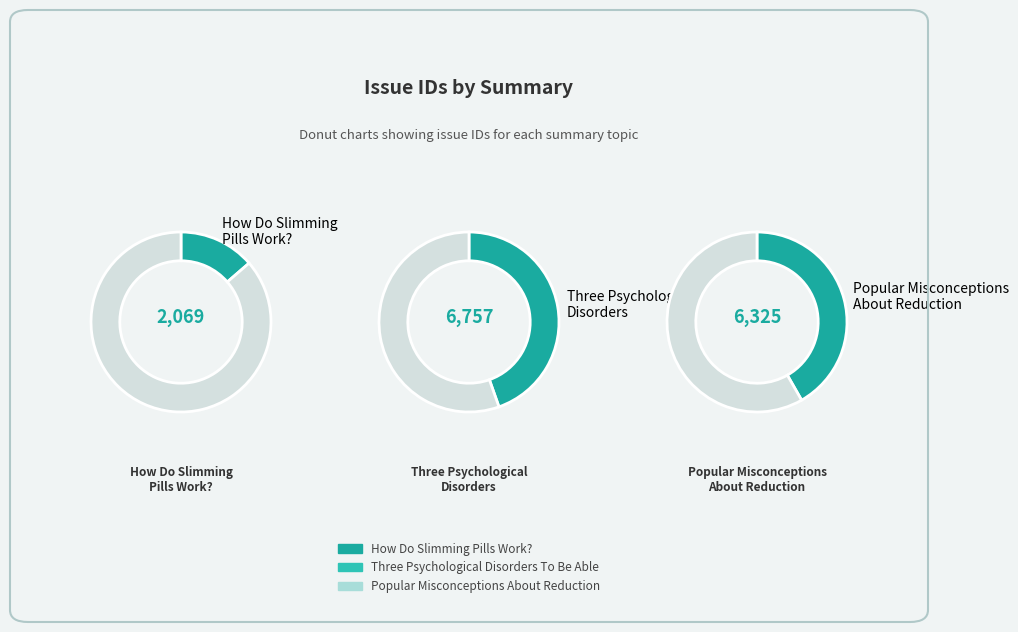

To the nearest percent, what is the combined percentage of How Do Slimming Pills Work? and Three Psychological Disorders To Be Able?

58%